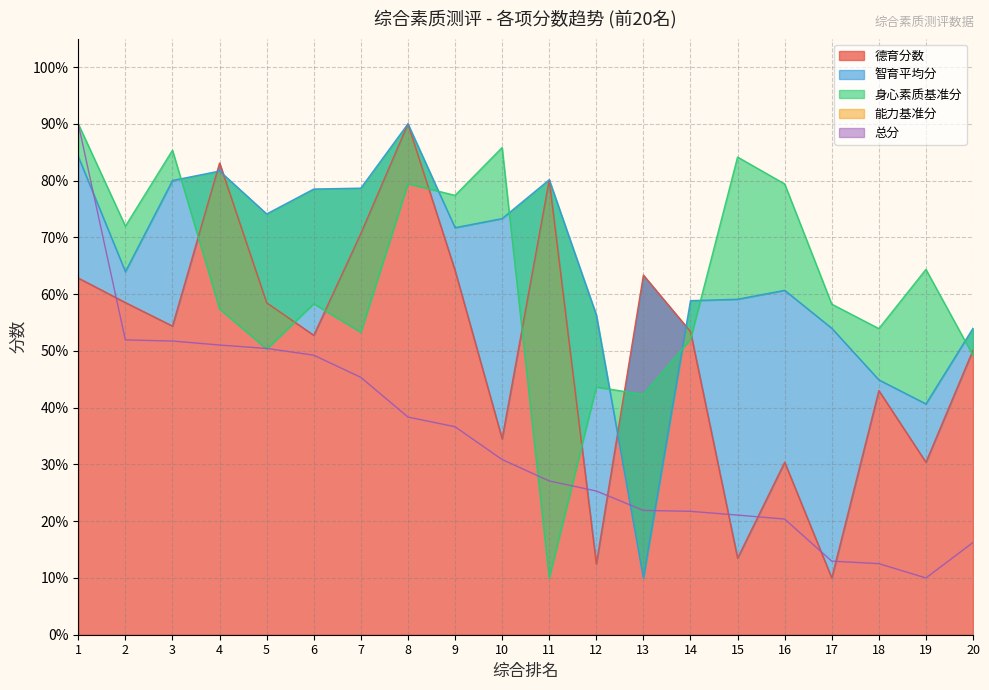

Is it true that 身心素质基准分 equals 137.8 at 3?

False